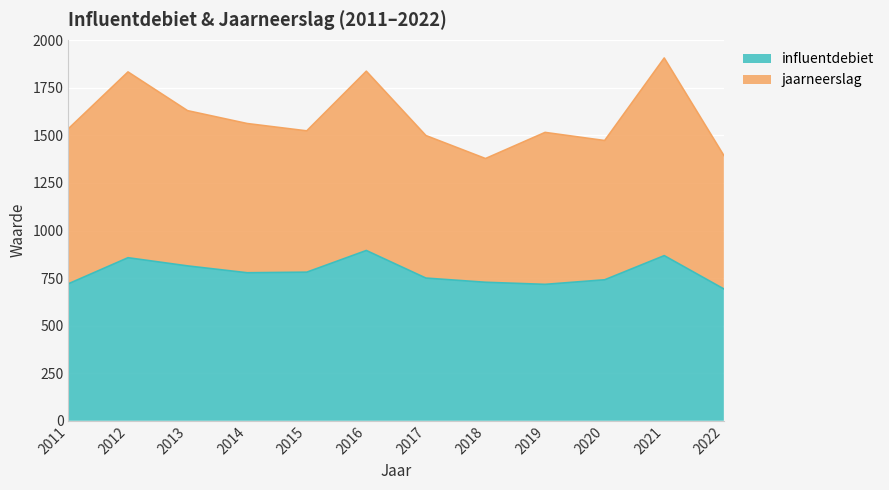

What is the change in value from 2016 to 2021?

-27